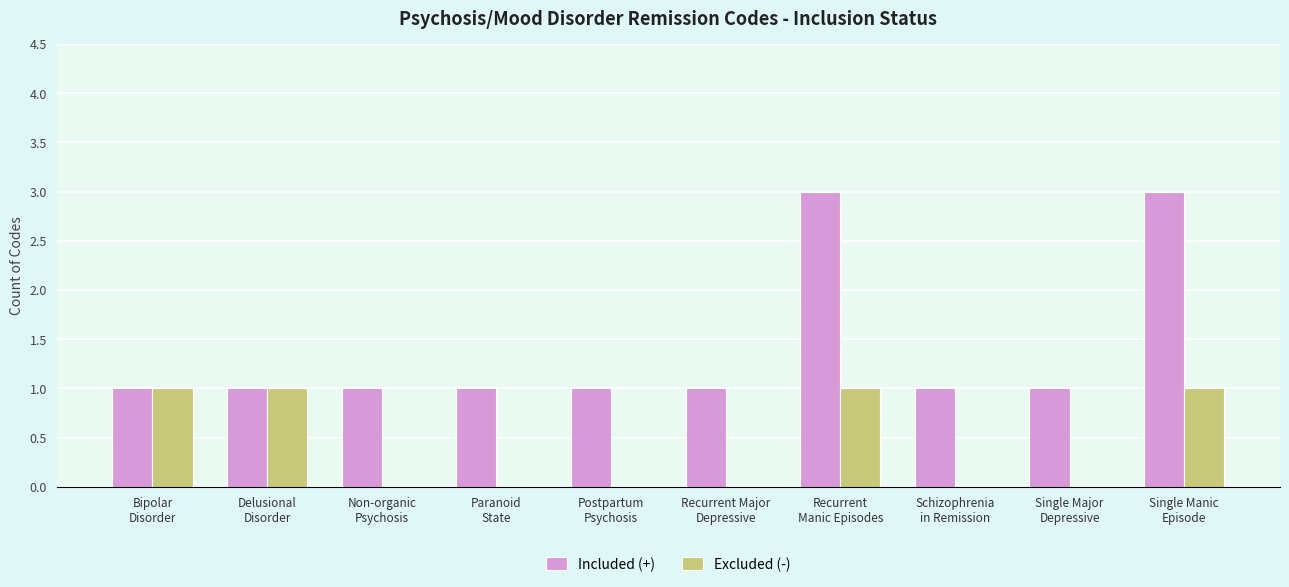

The value of Included (+) at Delusional
Disorder is 2. True or false?

False